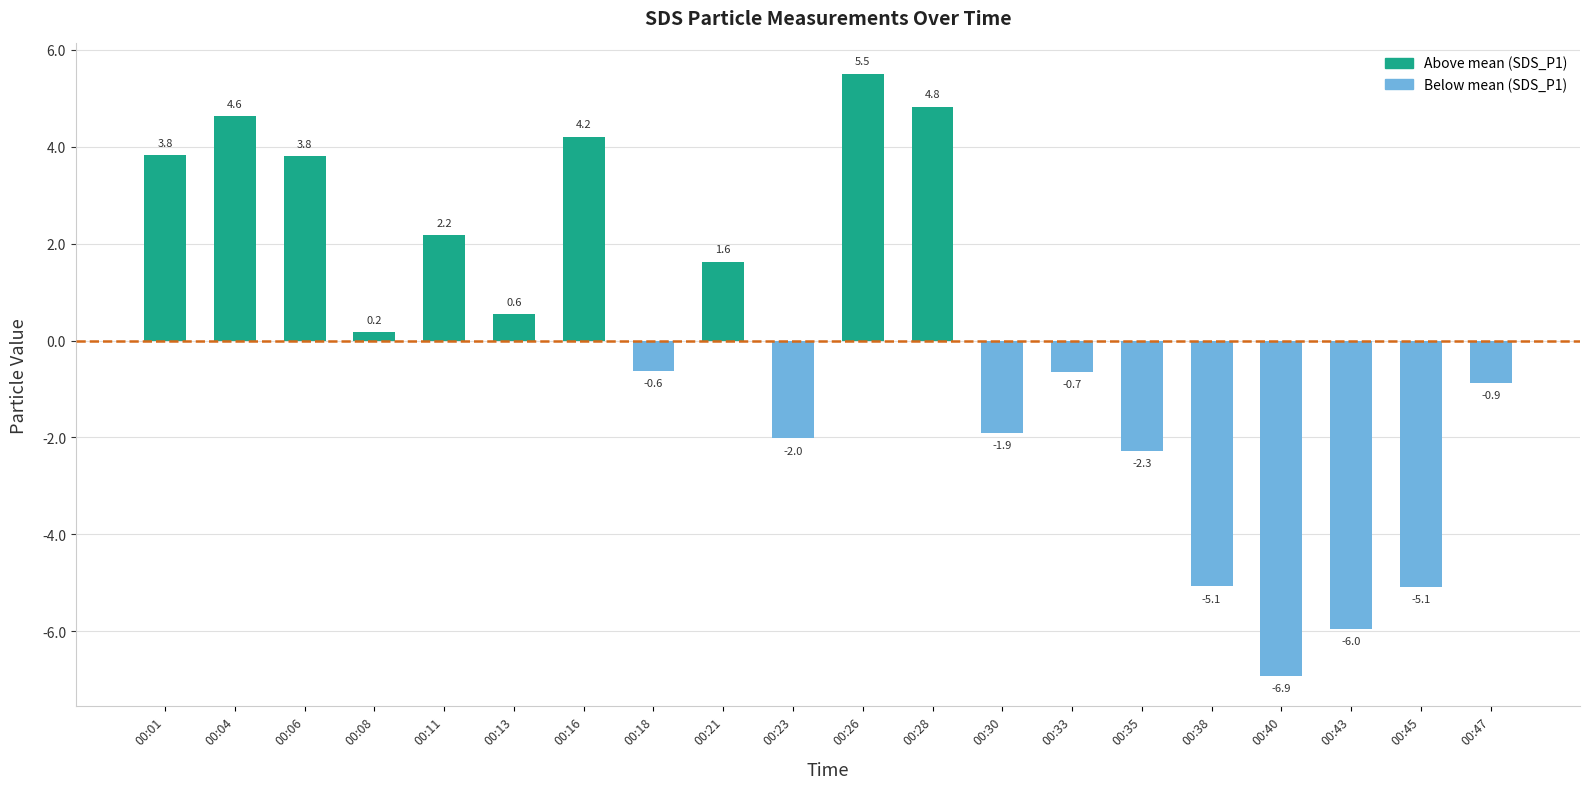

What is the value of the 8th bar from the left?

-0.6